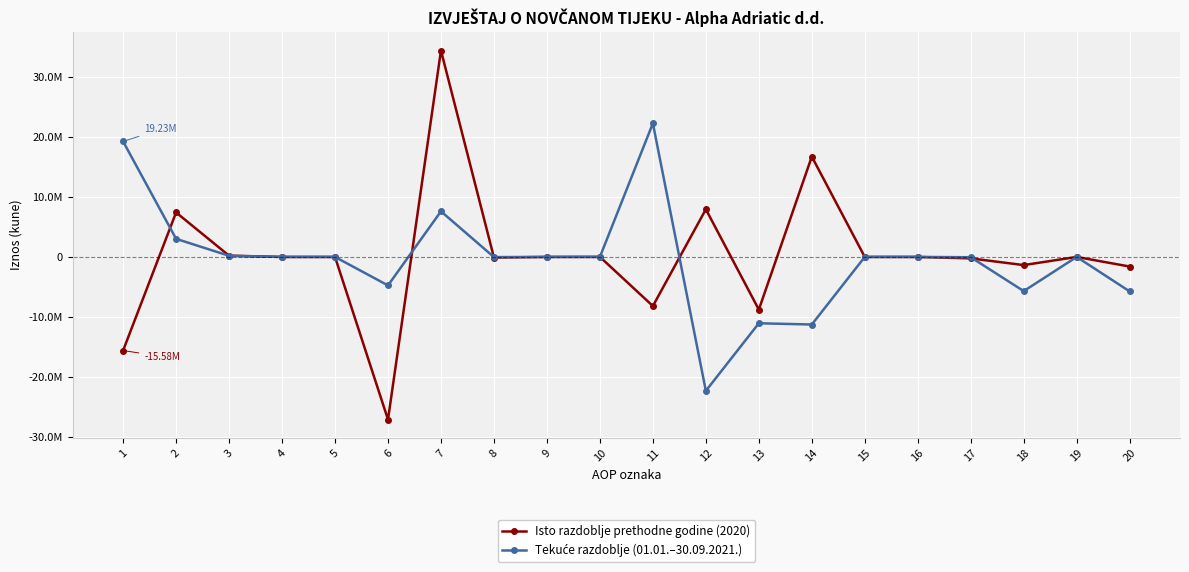

Is this an area chart (filled region under the line)?

No